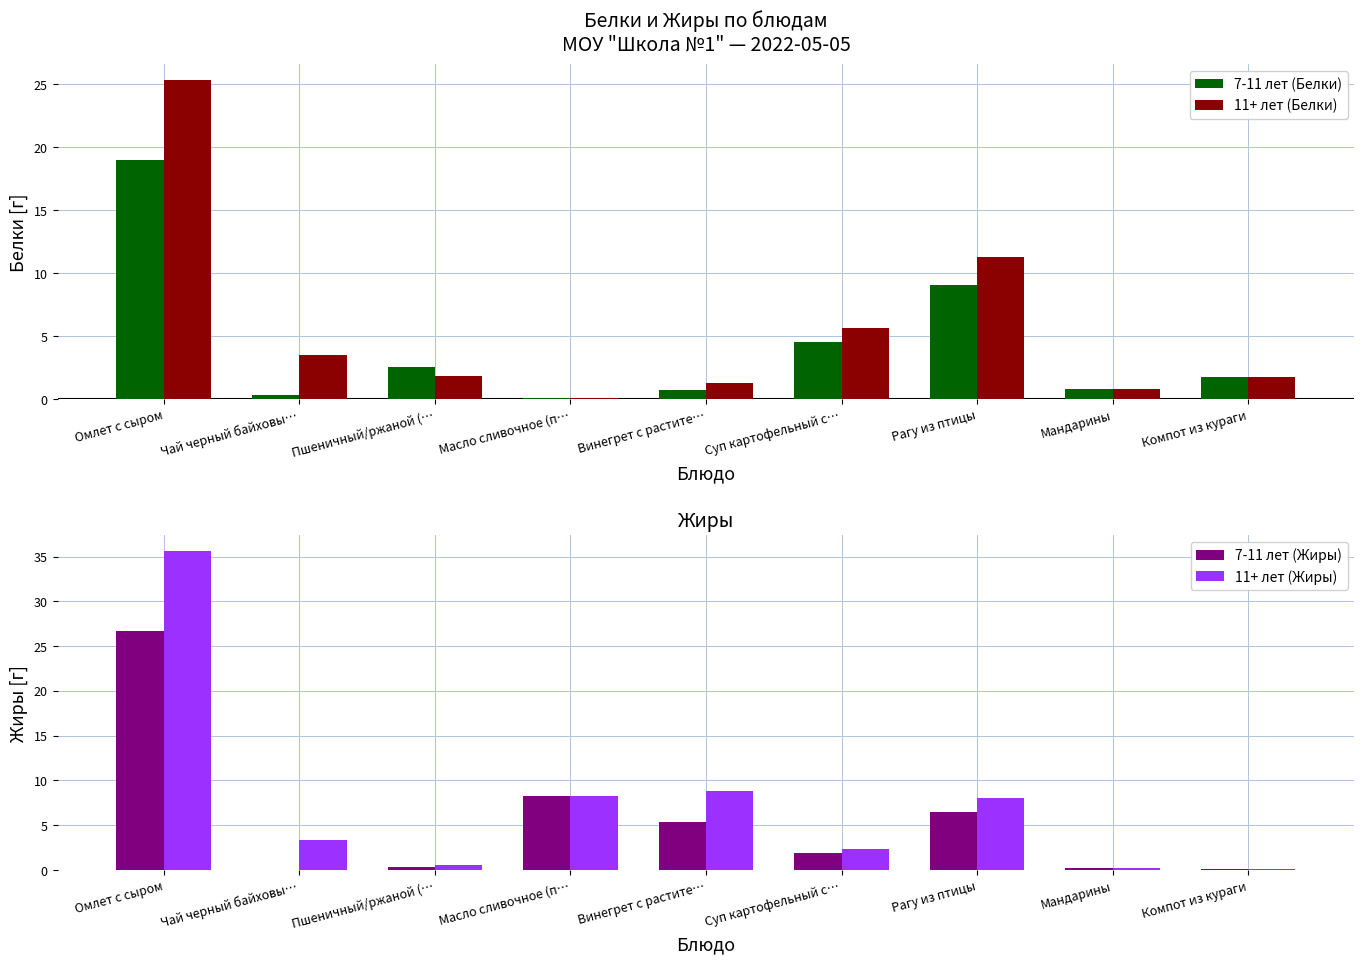

True or false: 7-11 лет (Белки) has a value of 9.0 at Рагу из птицы.

True